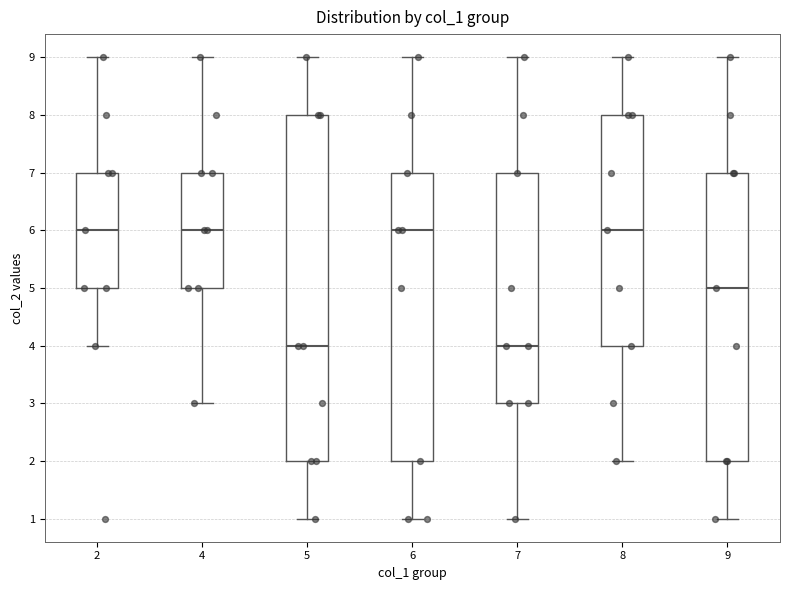

Reading left to right, transcribe this box plot: for each box, give where its median line is, the range the box spans, and where its two whiskers end, as read against the y-axis. The values are not printed on the chart, so give them approximately, as read against the axis.

2: median 6, box 5 to 7, whiskers 4 to 9
4: median 6, box 5 to 7, whiskers 3 to 9
5: median 4, box 2 to 8, whiskers 1 to 9
6: median 6, box 2 to 7, whiskers 1 to 9
7: median 4, box 3 to 7, whiskers 1 to 9
8: median 6, box 4 to 8, whiskers 2 to 9
9: median 5, box 2 to 7, whiskers 1 to 9